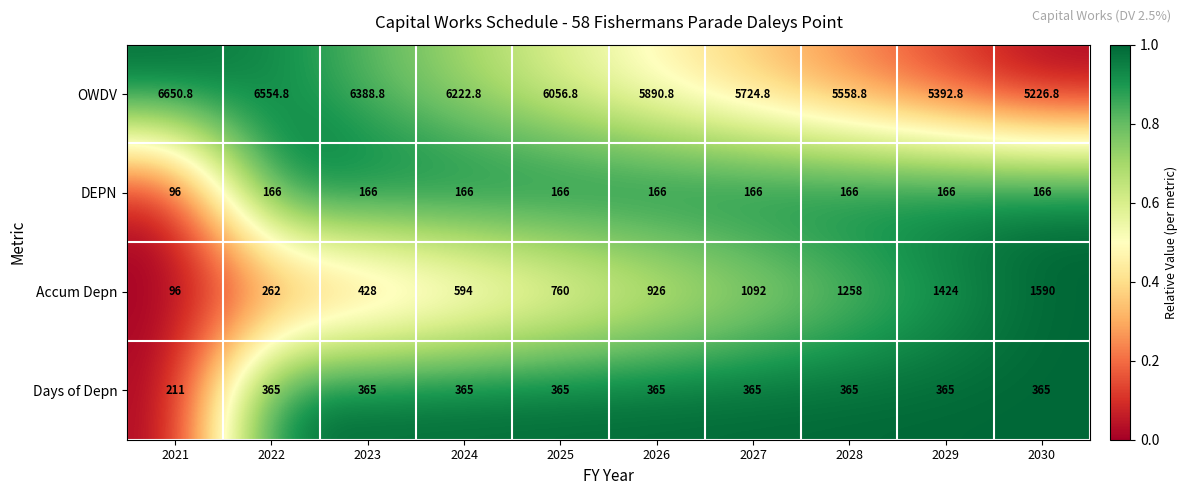

Which series has the largest range (max minus min)?

Accum Depn